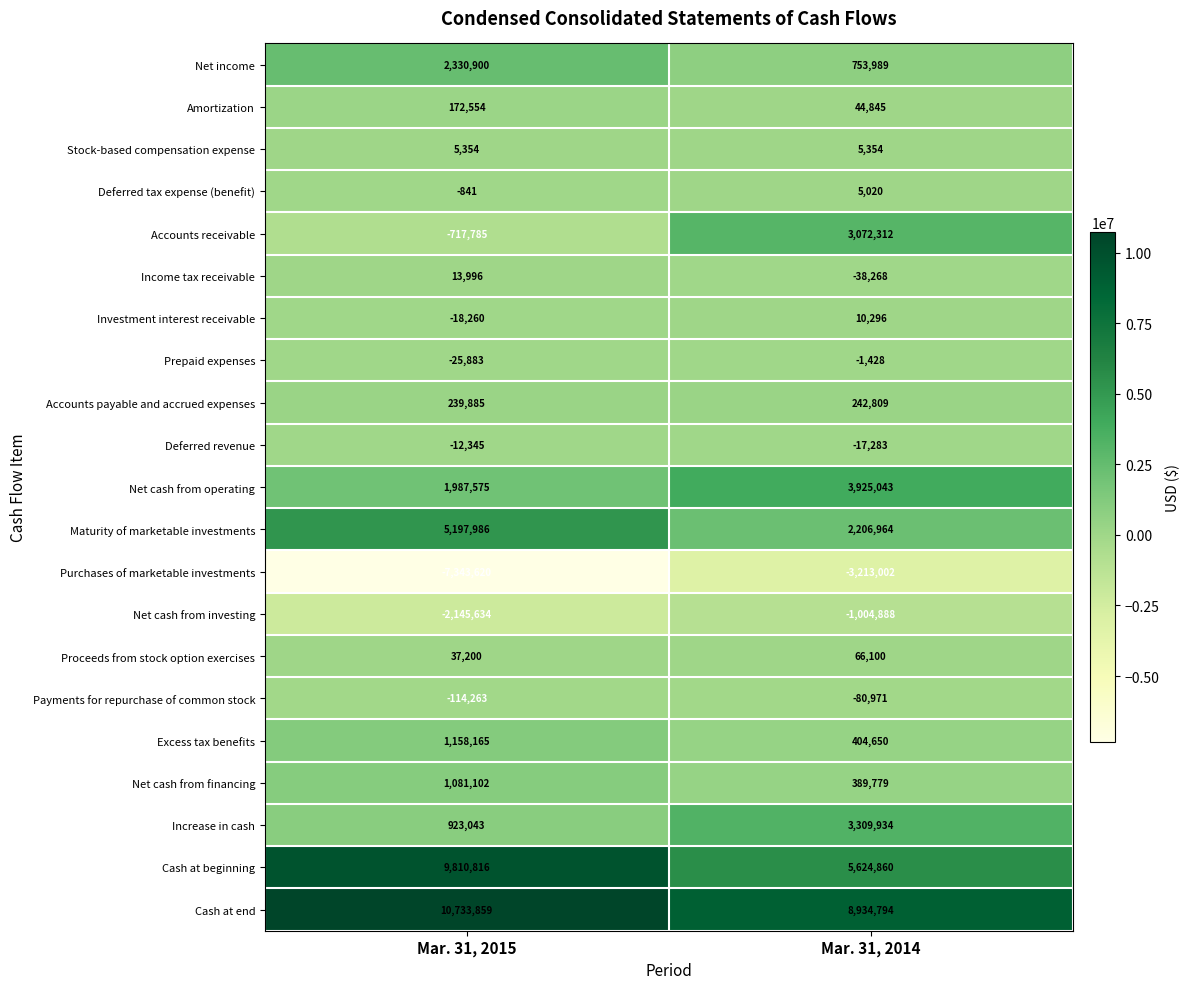

What is the smallest value displayed?

-7343620